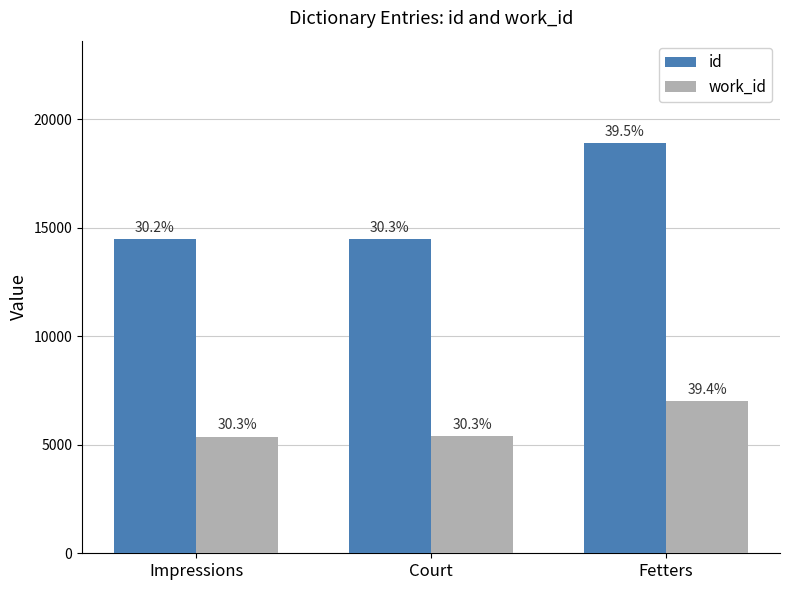

Which label corresponds to the largest value in the chart?

Fetters